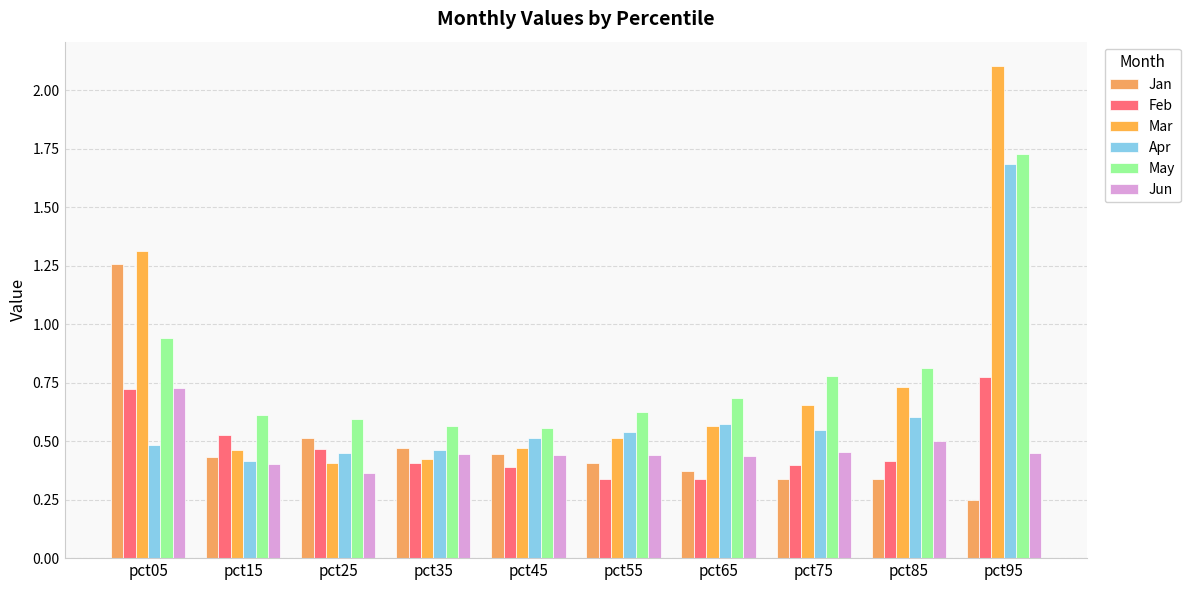

At how many categories does at least one series exceed 0?

10